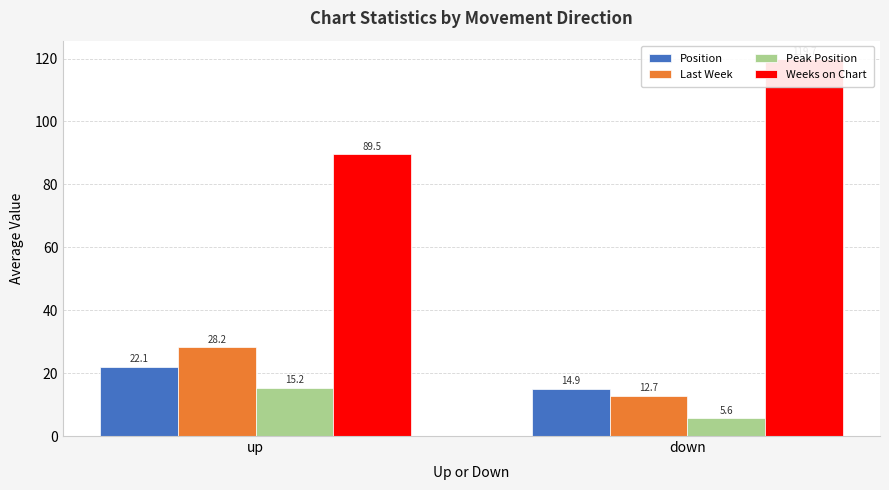

At down, list the series in order from smallest to largest.

Peak Position, Last Week, Position, Weeks on Chart